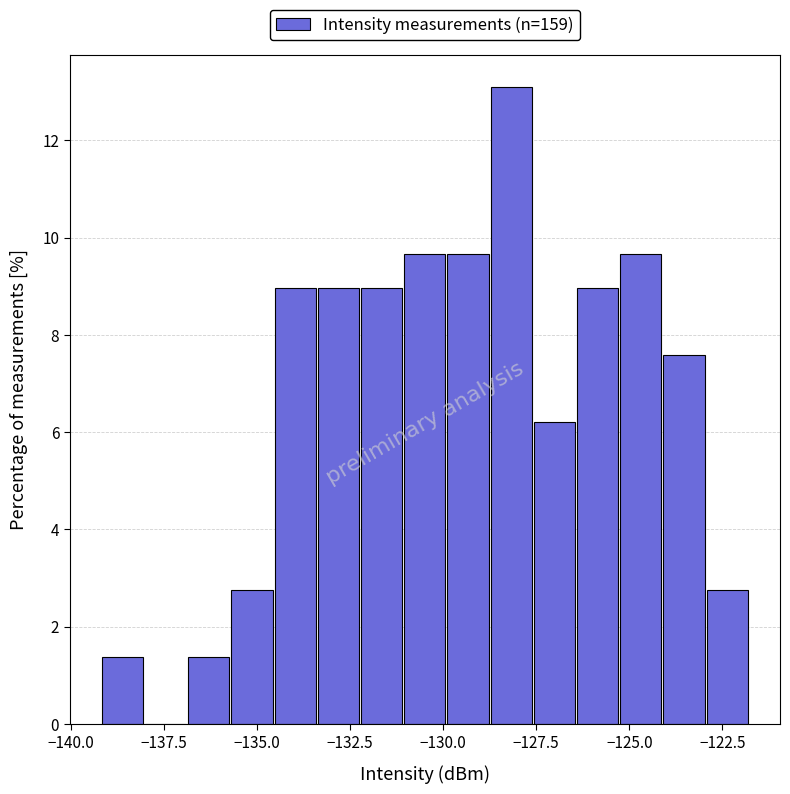

Around what value on the x-axis is the tallest bar? Give the approximate position of its centre, as read against the axis.

-128.0